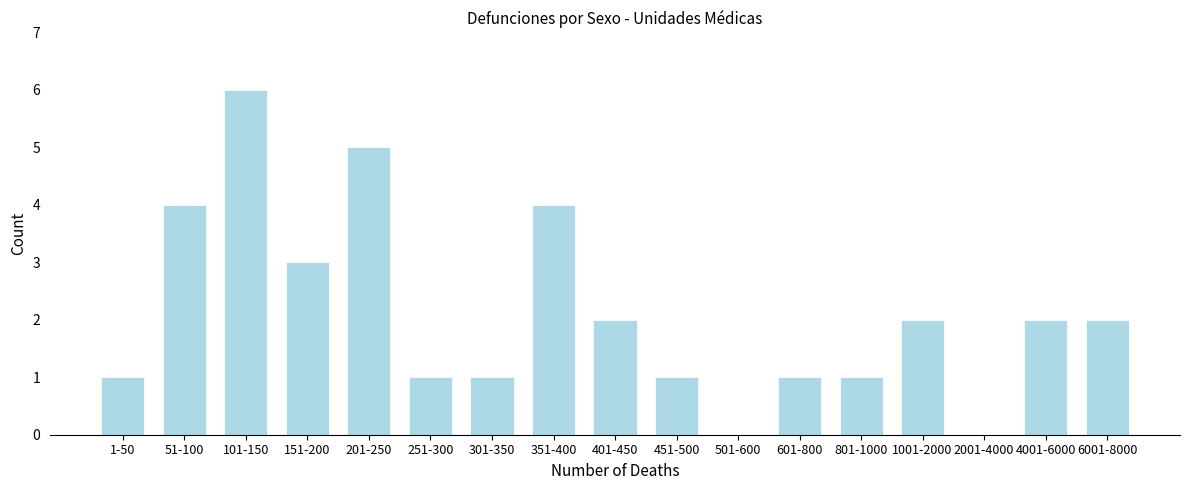

Reading left to right, extract all data points from this chart.

1-50=1	51-100=4	101-150=6	151-200=3	201-250=5	251-300=1	301-350=1	351-400=4	401-450=2	451-500=1	501-600=0	601-800=1	801-1000=1	1001-2000=2	2001-4000=0	4001-6000=2	6001-8000=2